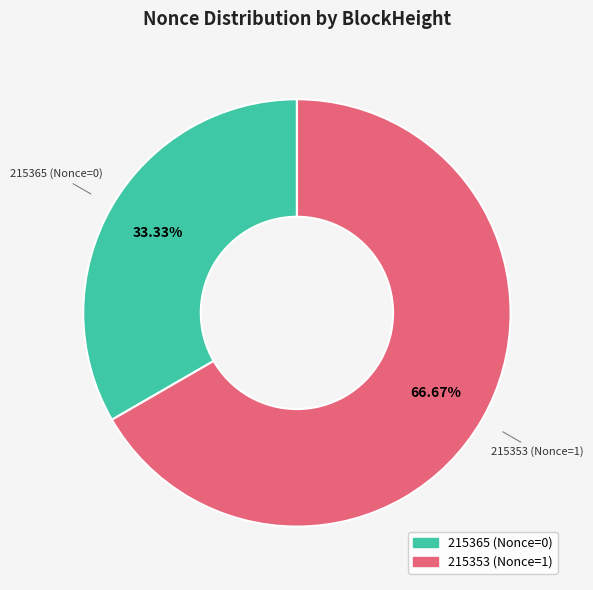

Which category has the smallest portion of the pie?

215365